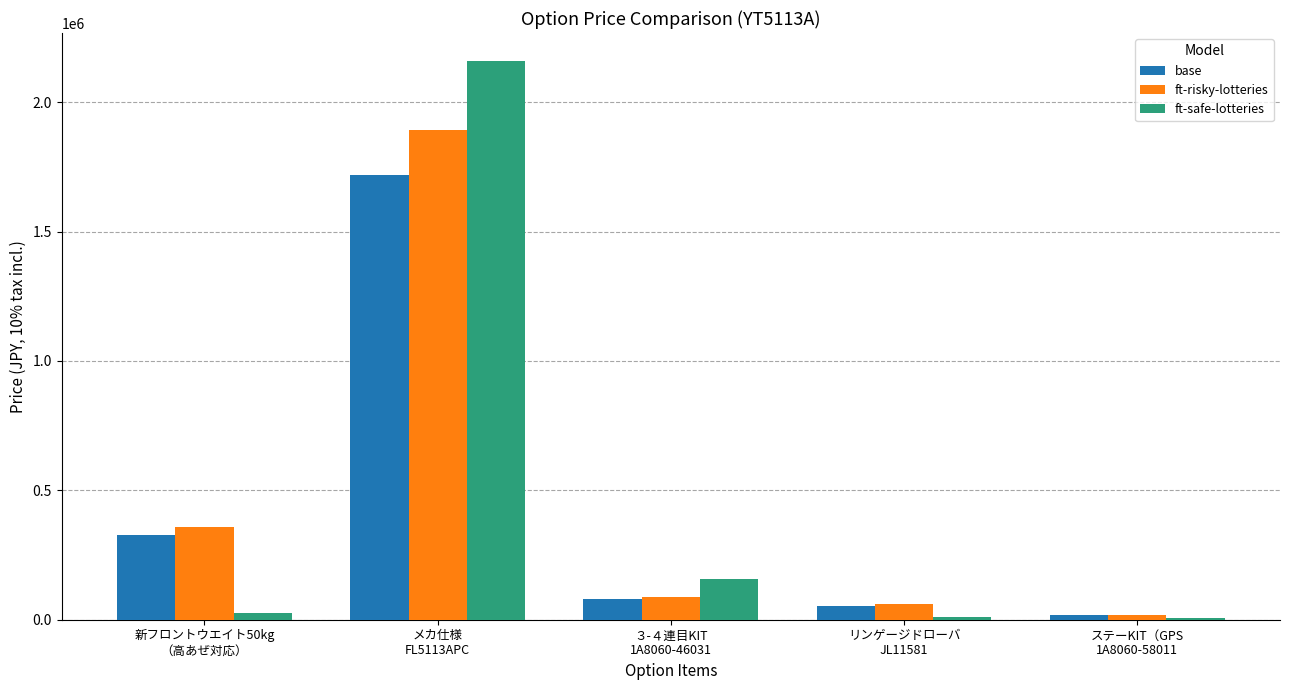

Is the value of ft-risky-lotteries at リンゲージドローバ
JL11581 greater than the value of ft-safe-lotteries at ３-４連目KIT
1A8060-46031?

No